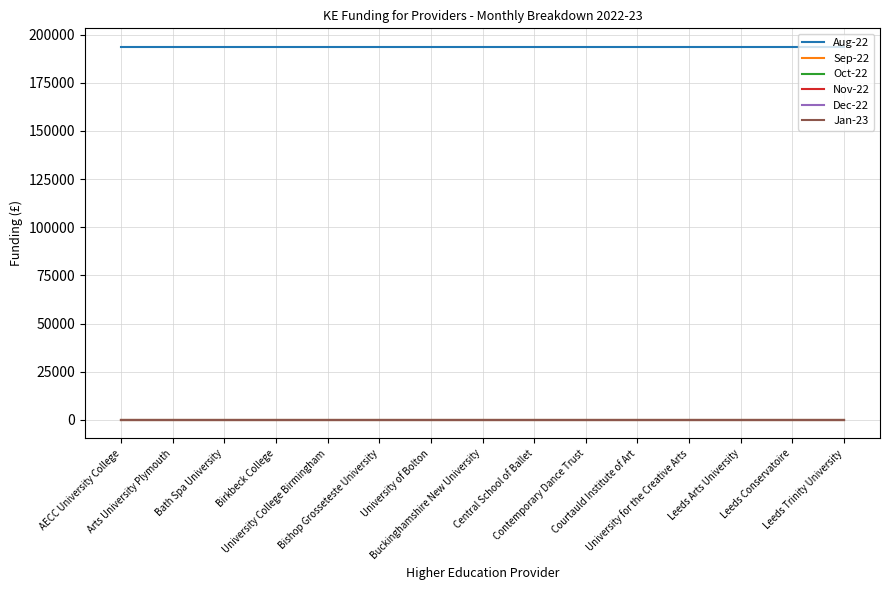

Does the chart display data point markers on the line(s)?

No